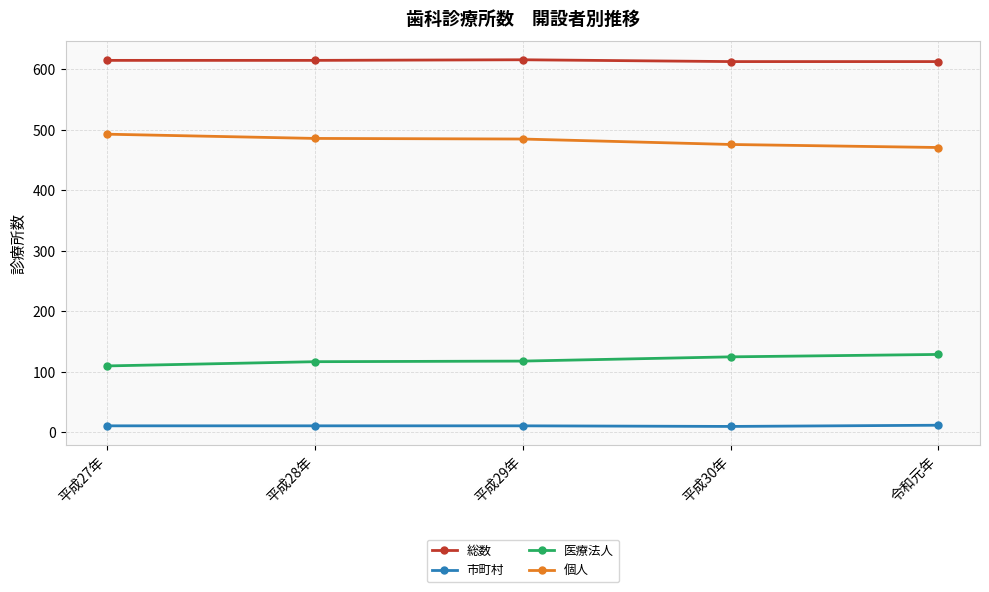

What is the difference between the 総数 values at 平成28年 and 平成30年?

2